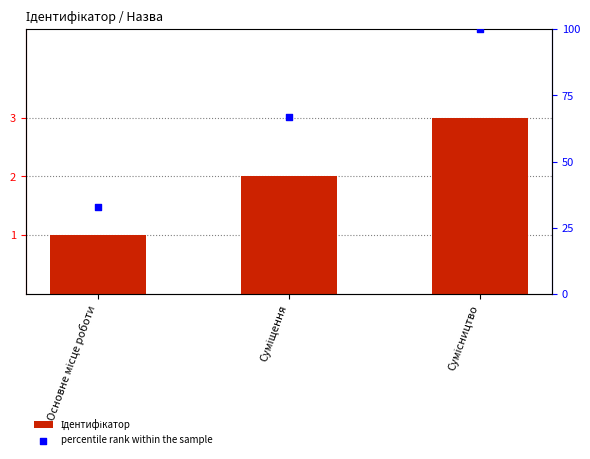

At how many categories does at least one series exceed 70?

1